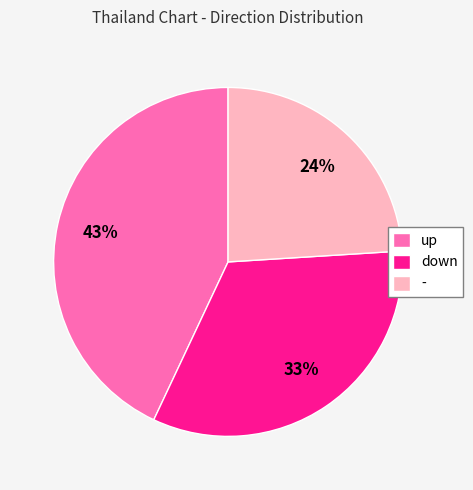

Combined, do - and down account for over 50%?

Yes